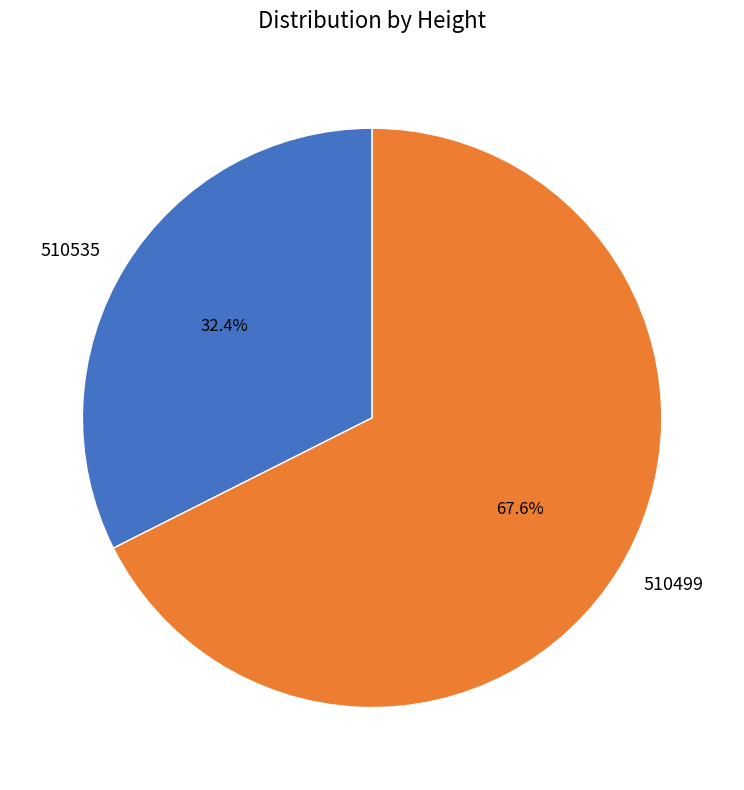

How many segments does this pie chart have?

2